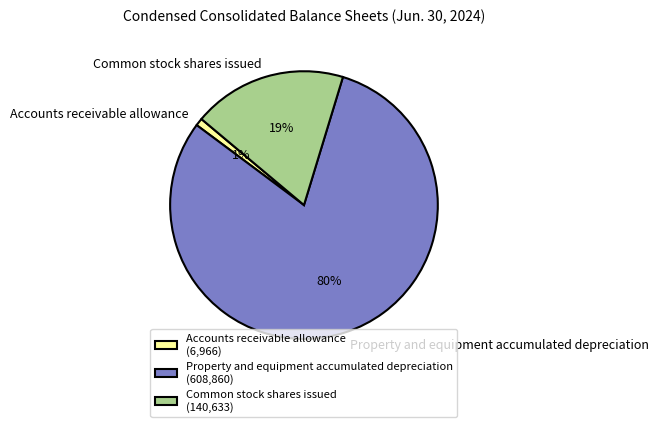

Combined, do Common stock shares issued and Accounts receivable allowance account for over 50%?

No